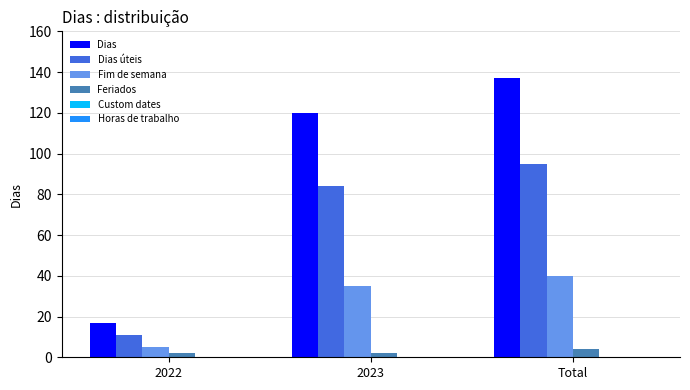

True or false: Feriados has a value of 2 at 2022.

True